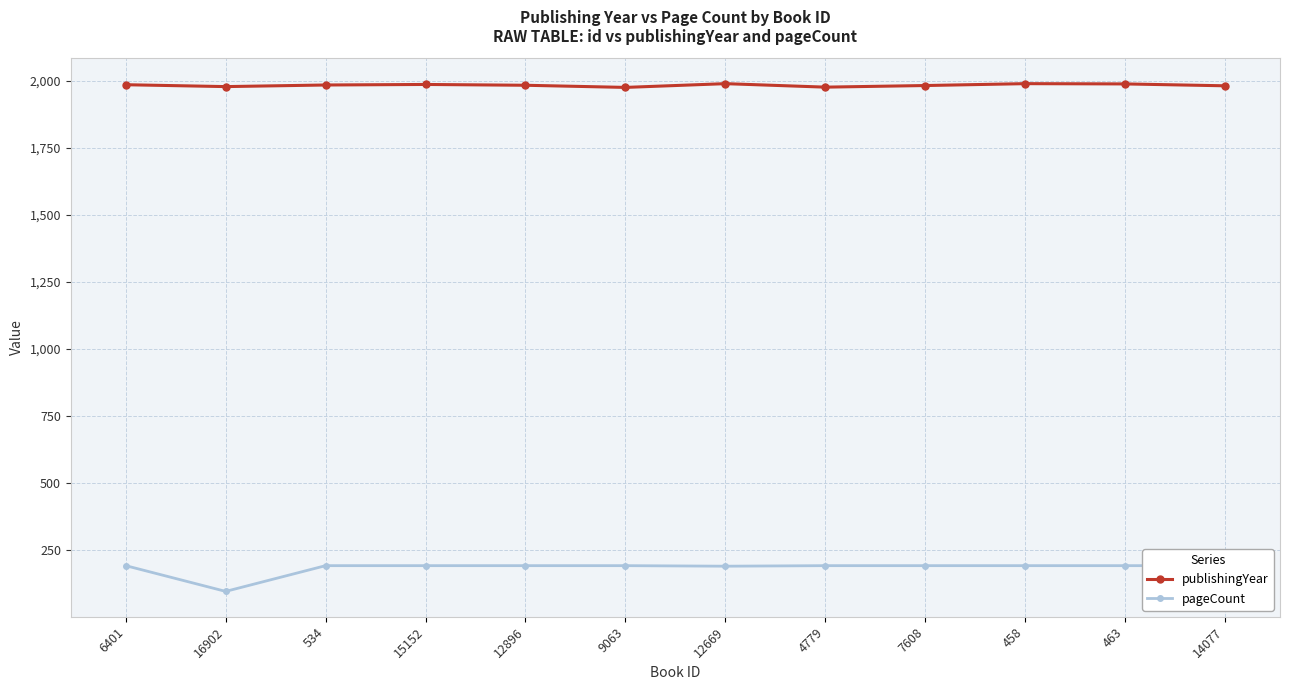

True or false: pageCount and publishingYear intersect in this chart.

False